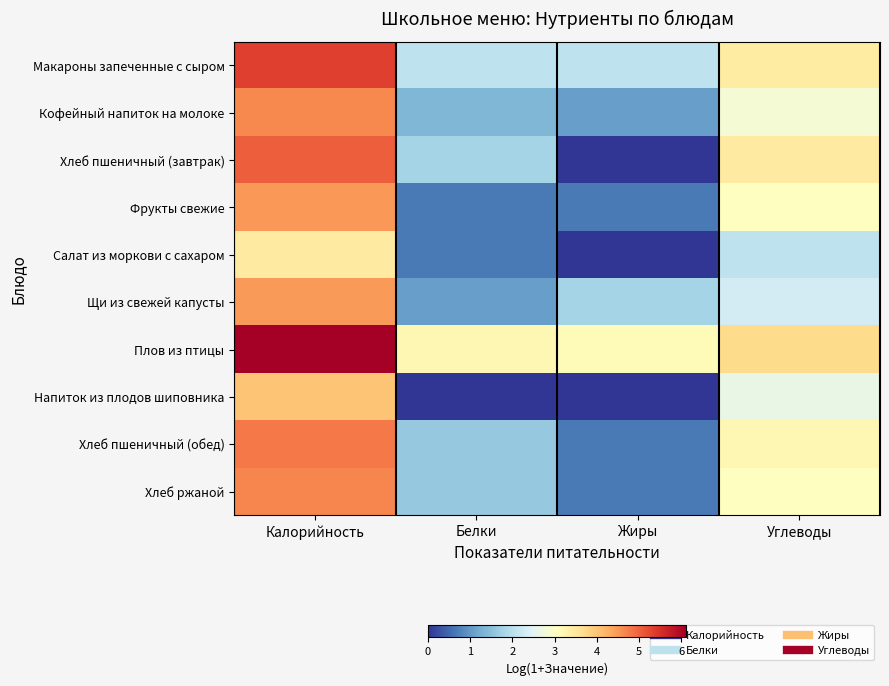

Rank the series by their maximum value, from lowest to highest.

Салат из моркови с сахаром, Напиток из плодов шиповника, Щи из свежей капусты, Фрукты свежие, Кофейный напиток на молоке, Хлеб ржаной, Хлеб пшеничный (обед), Хлеб пшеничный (завтрак), Макароны запеченные с сыром, Плов из птицы